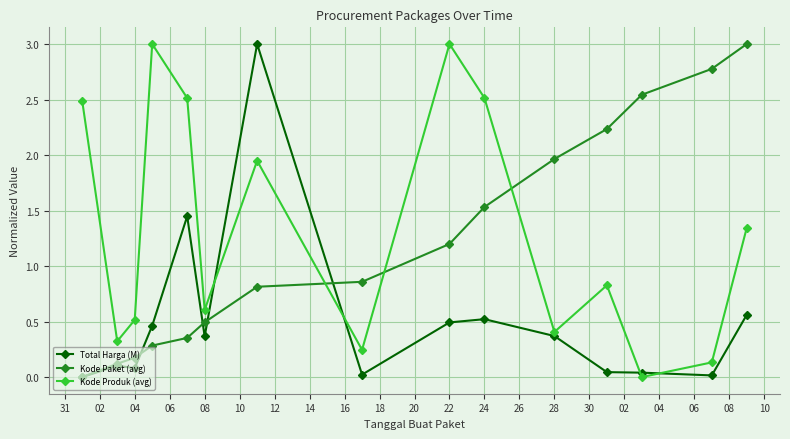

At how many categories does at least one series exceed 2?

10